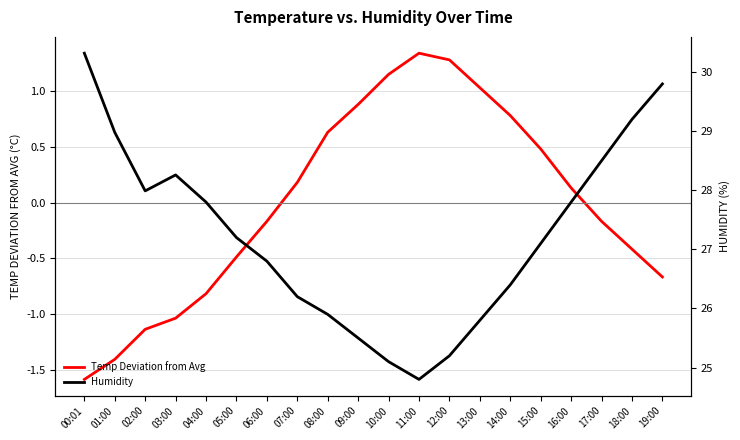

Reading left to right, what are all the values shown in this chart?

Temp Deviation from Avg: -1.6	-1.4	-1.1	-1.0	-0.8	-0.5	-0.2	0.2	0.6	0.9	1.2	1.3	1.3	1.0	0.8	0.5	0.1	-0.2	-0.4	-0.7
Humidity: 30.3	29.0	28.0	28.3	27.8	27.2	26.8	26.2	25.9	25.5	25.1	24.8	25.2	25.8	26.4	27.1	27.8	28.5	29.2	29.8